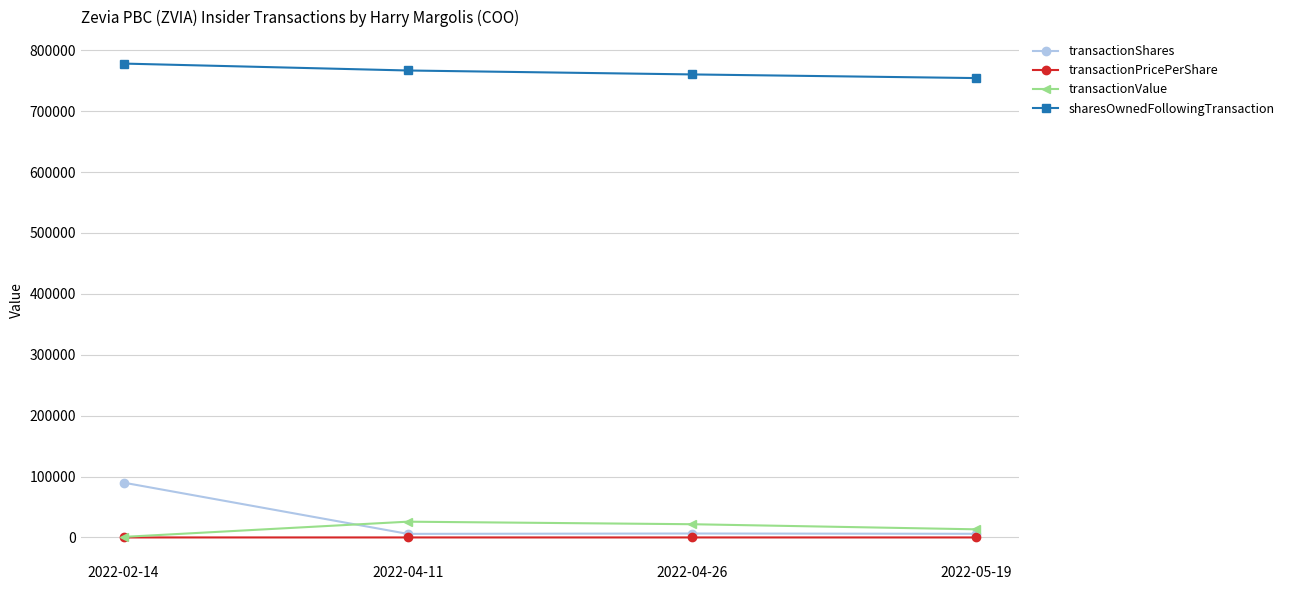

The value of sharesOwnedFollowingTransaction at 2022-02-14 is 778019.0. True or false?

True